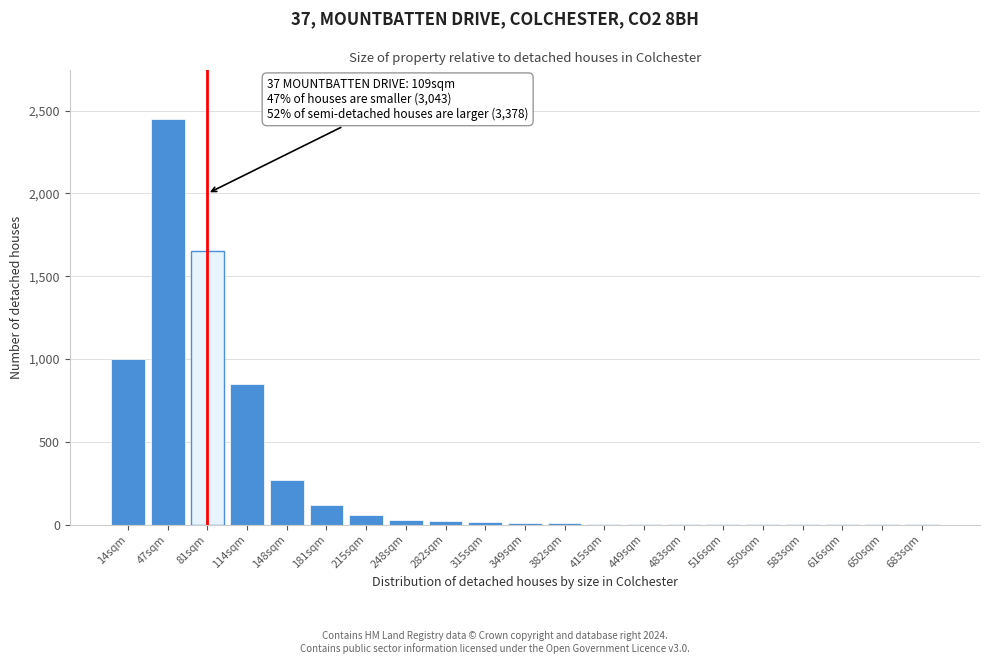

What is the sum of all values?

6508